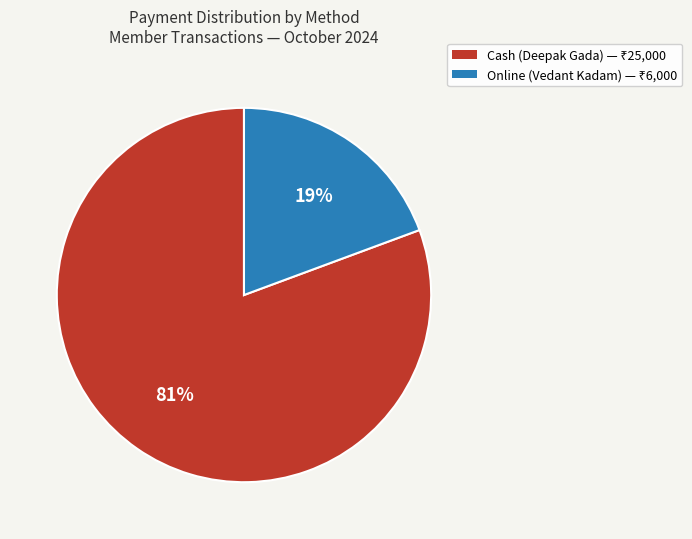

To the nearest percent, what is the average slice percentage?

50%